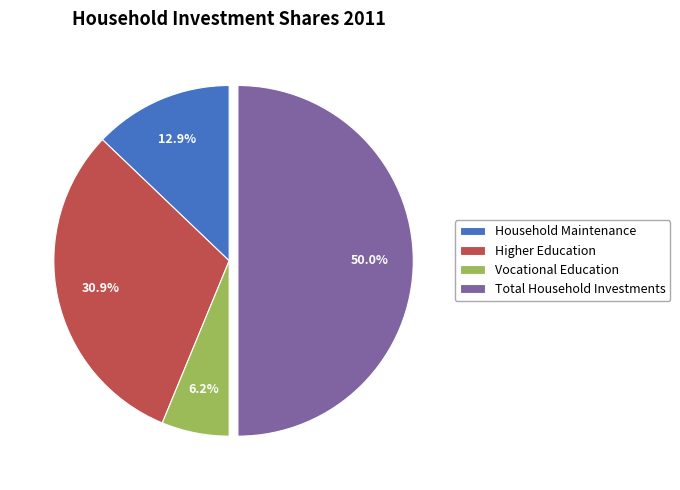

To the nearest percent, what is the difference between the largest and smallest slice percentages?

44%